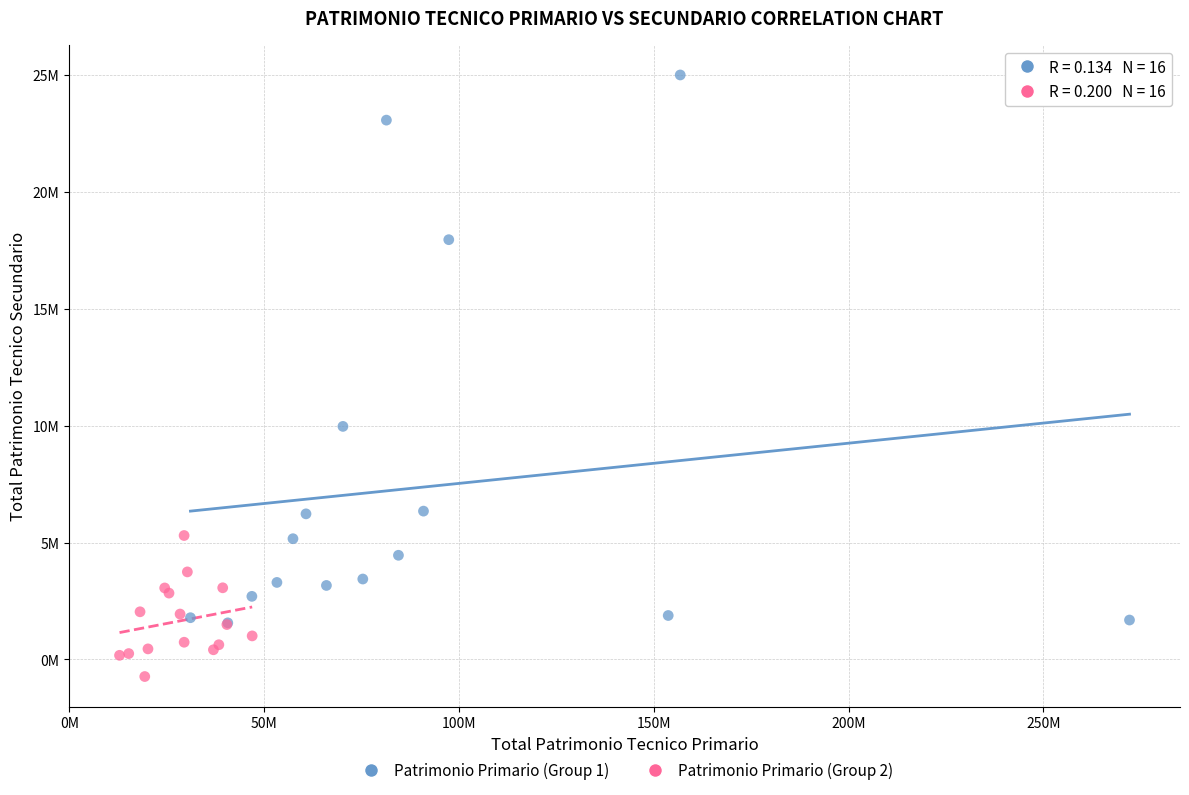

Which series contains the highest Y value?

Patrimonio Primario (Group 1)